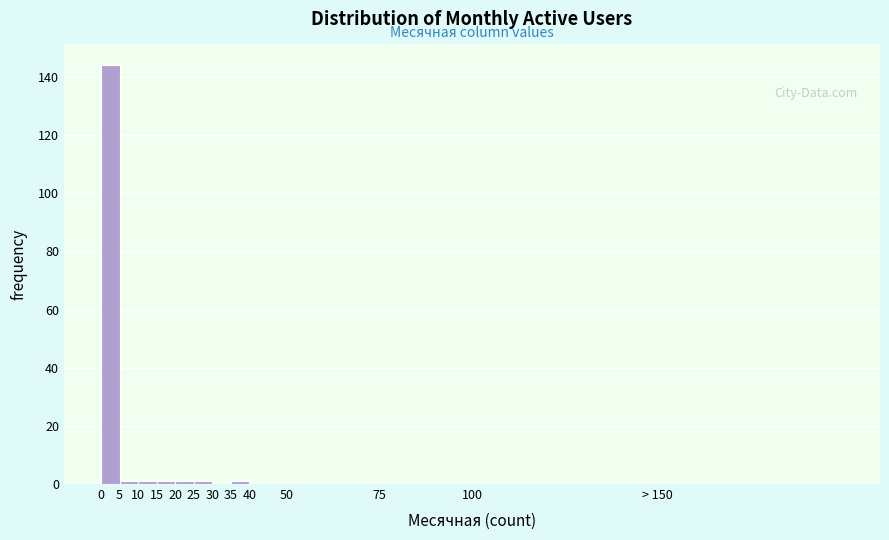

Reading left to right, list all the values displayed in this chart.

0=144	5=1	10=1	15=1	20=1	25=1	30=0	35=1	40=0	50=0	75=0	100=0	> 150=0